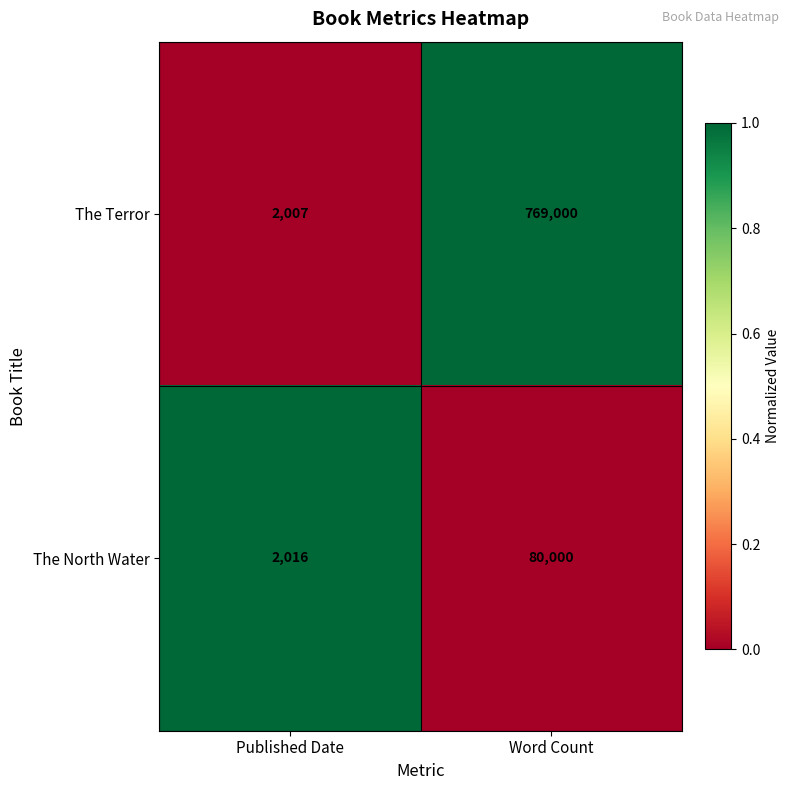

Between Published Date and Word Count, which series saw the biggest shift?

The Terror